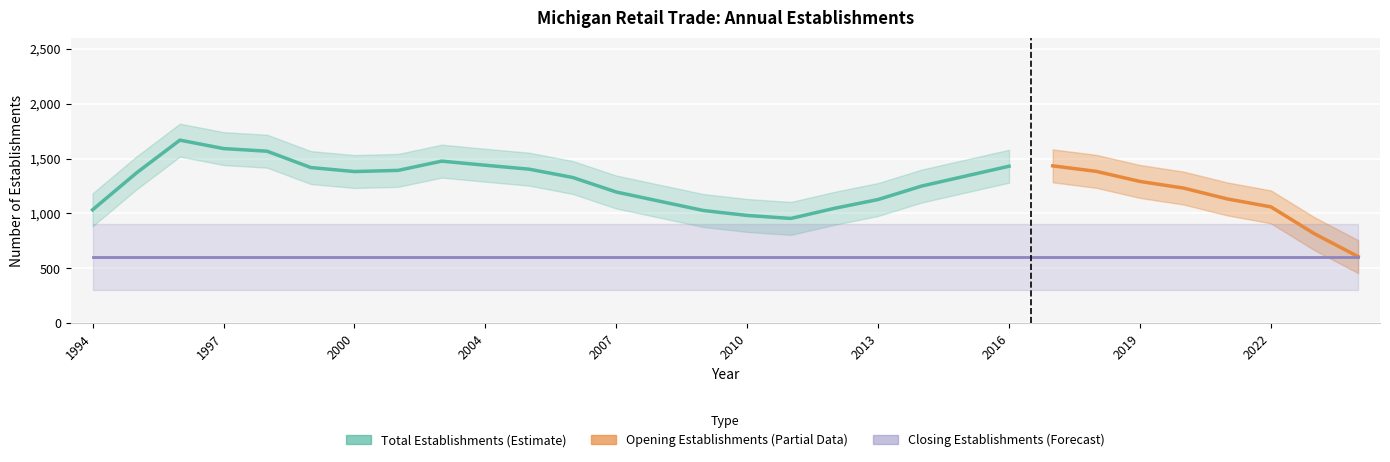

What are all the series names shown in the legend?

Total Establishments, Opening establishments, Closing establishments